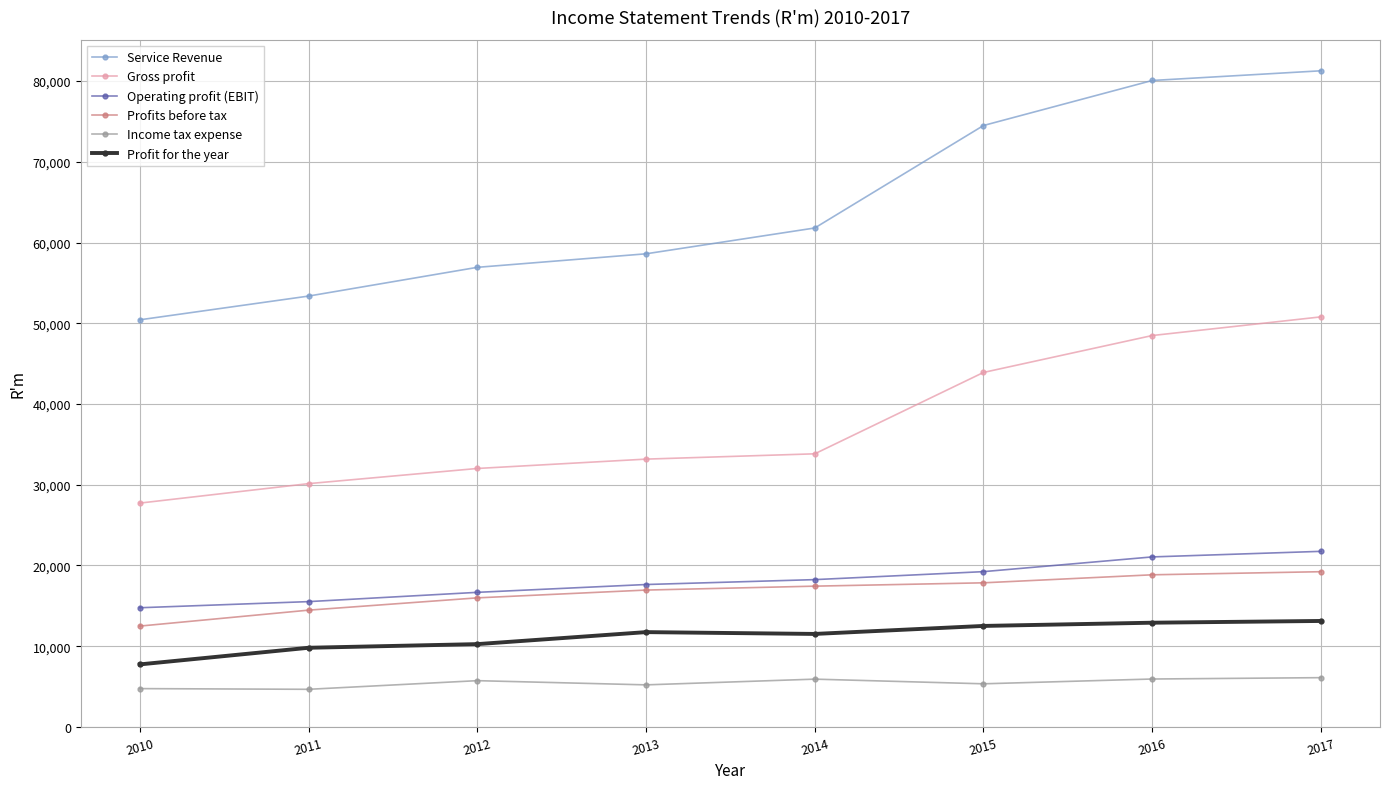

At which label is Service Revenue closest to 65854?

2014